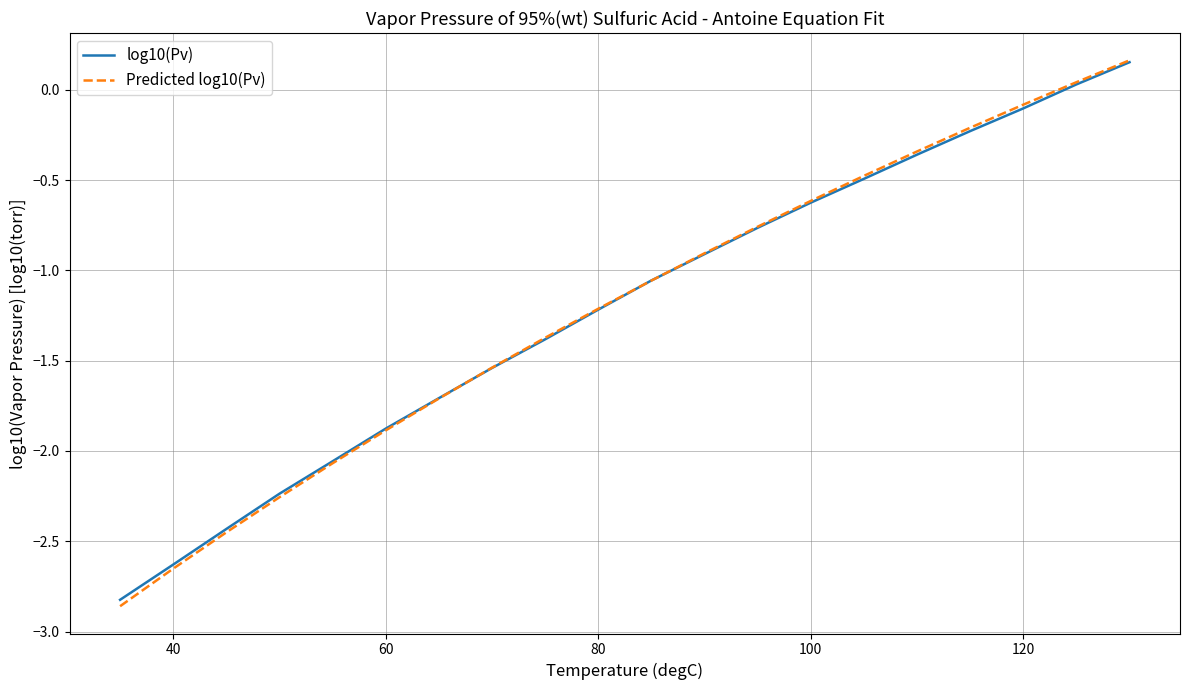

Which series has the widest spread of values?

Predicted log10(Pv)